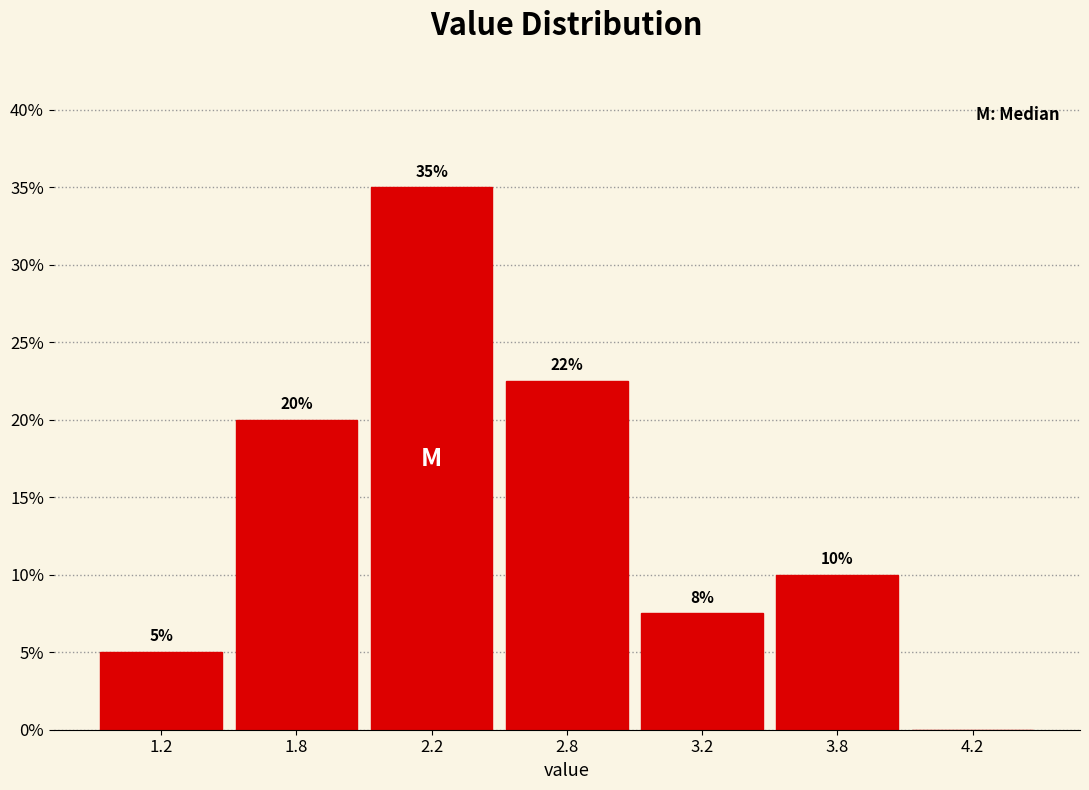

What is the ratio of the value at 1.2 to the value at 3.8?

0.5